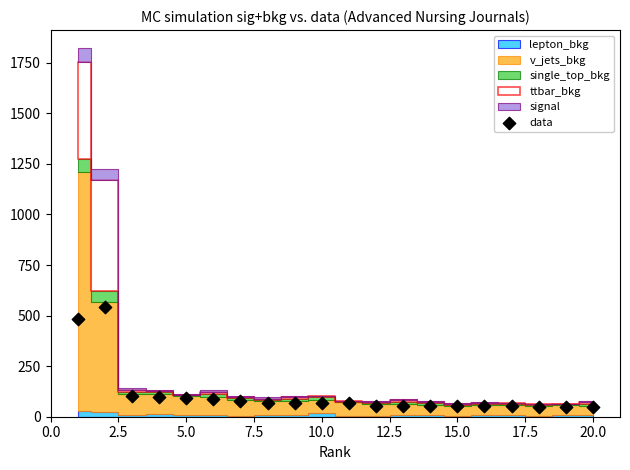

What is the range of Y values (max minus min)?

496.0